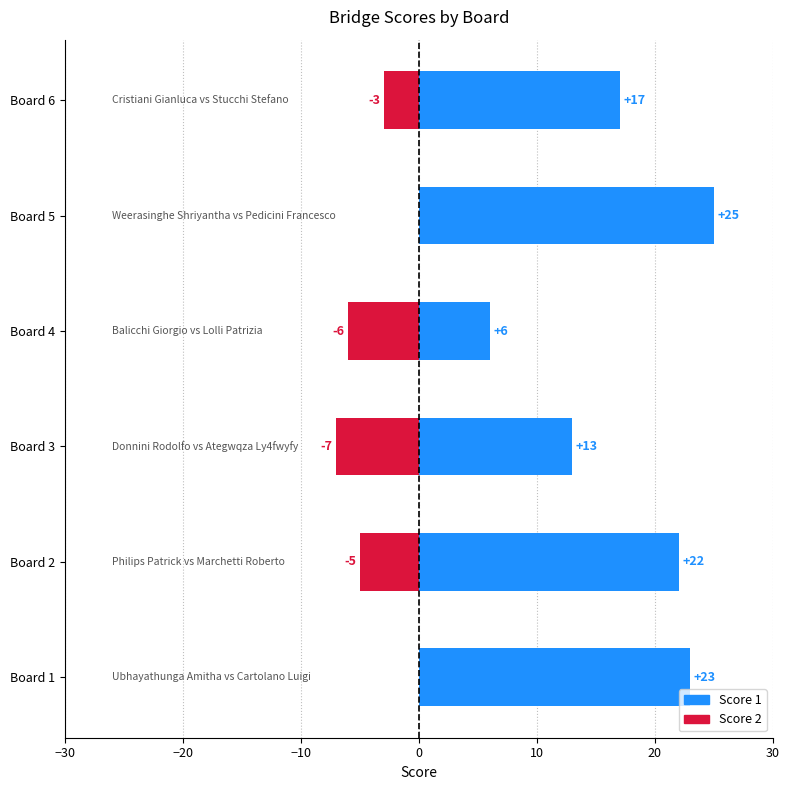

How many distinct data groups are displayed?

2